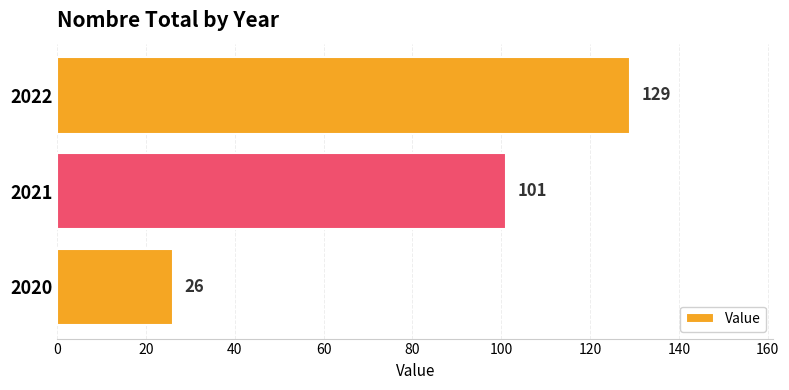

Does the chart contain stacked bars?

No